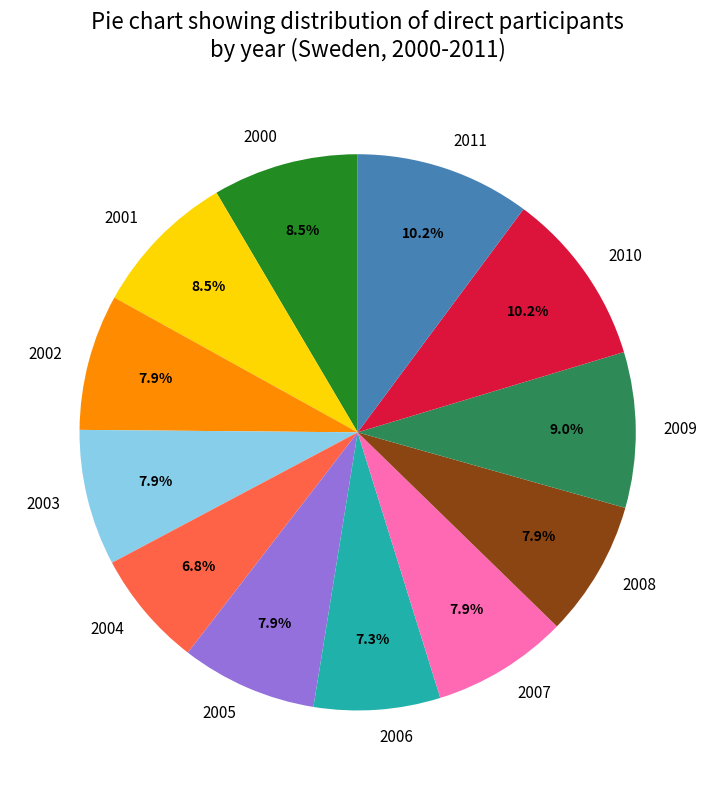

Is there any slice that represents more than half of the pie?

No